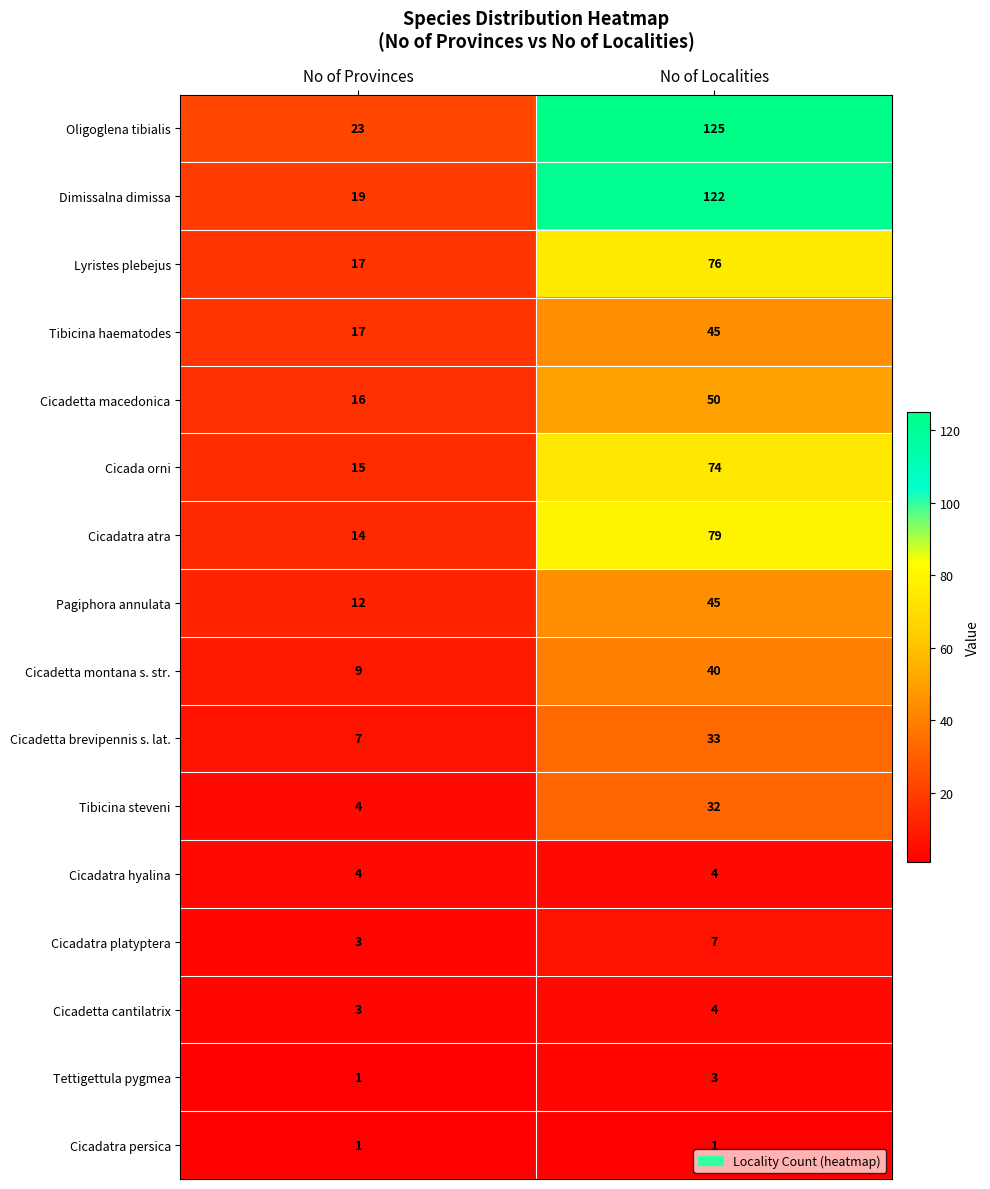

Rank the categories by Tibicina haematodes value from highest to lowest.

No of Localities, No of Provinces